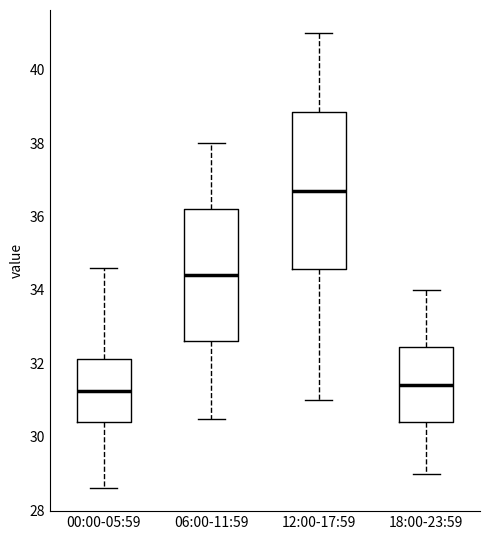

Which box is the tallest, from its lower edge to its upper edge?

12:00-17:59